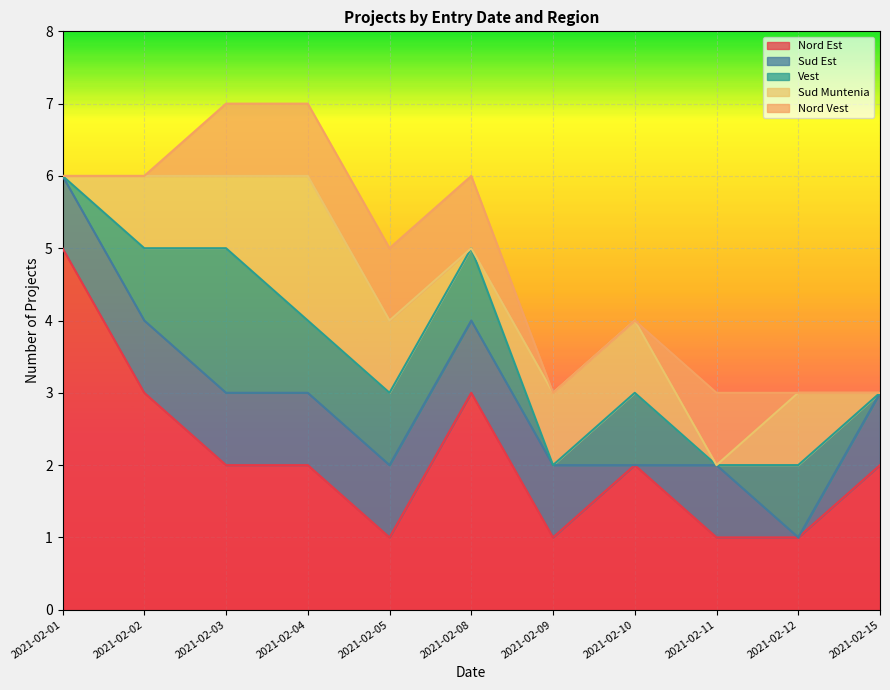

Count the Nord Vest values in the range 0 to 1.

11